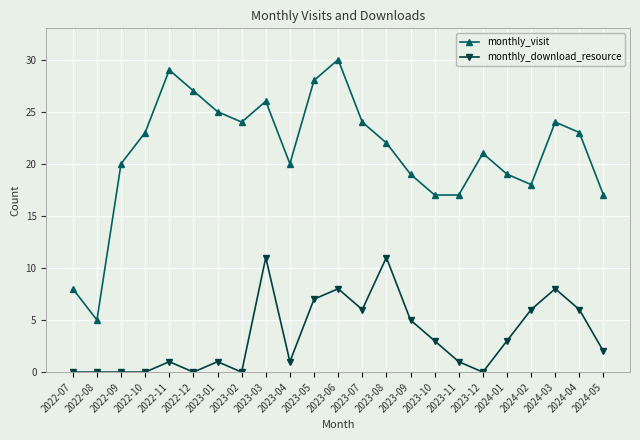

Does the chart display data point markers on the line(s)?

Yes